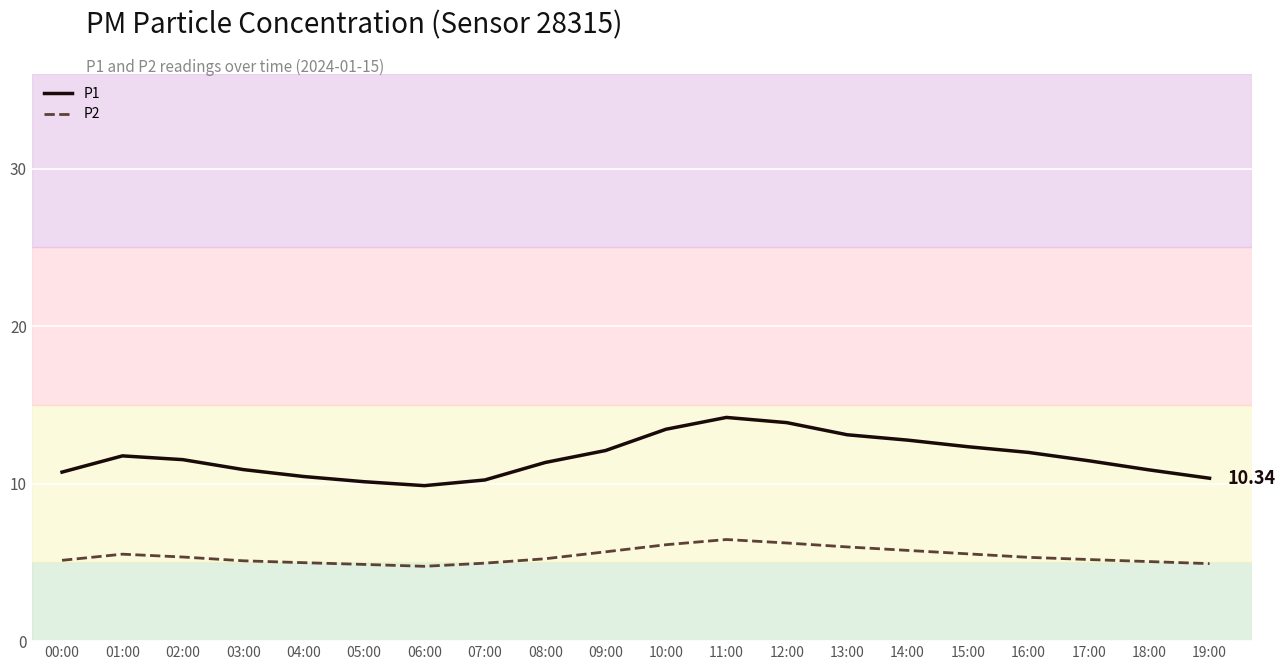

Rank the series by their average value, from highest to lowest.

P1, P2